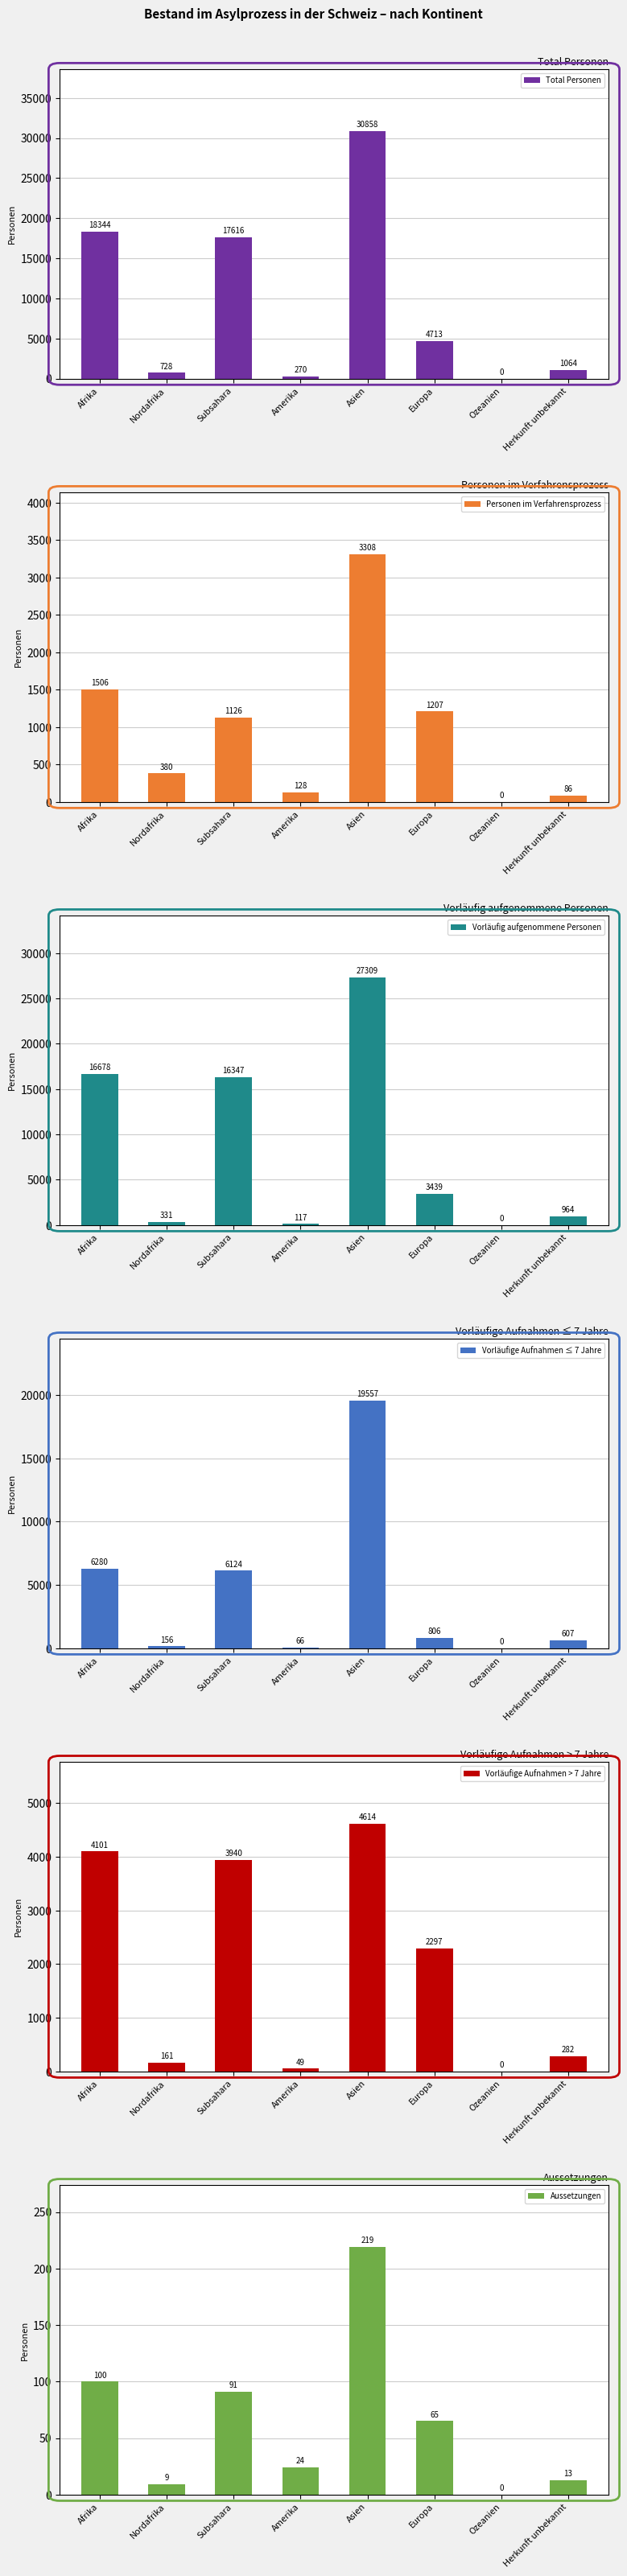

At which label is Vorläufige Aufnahmen > 7 Jahre closest to 2307?

Europa